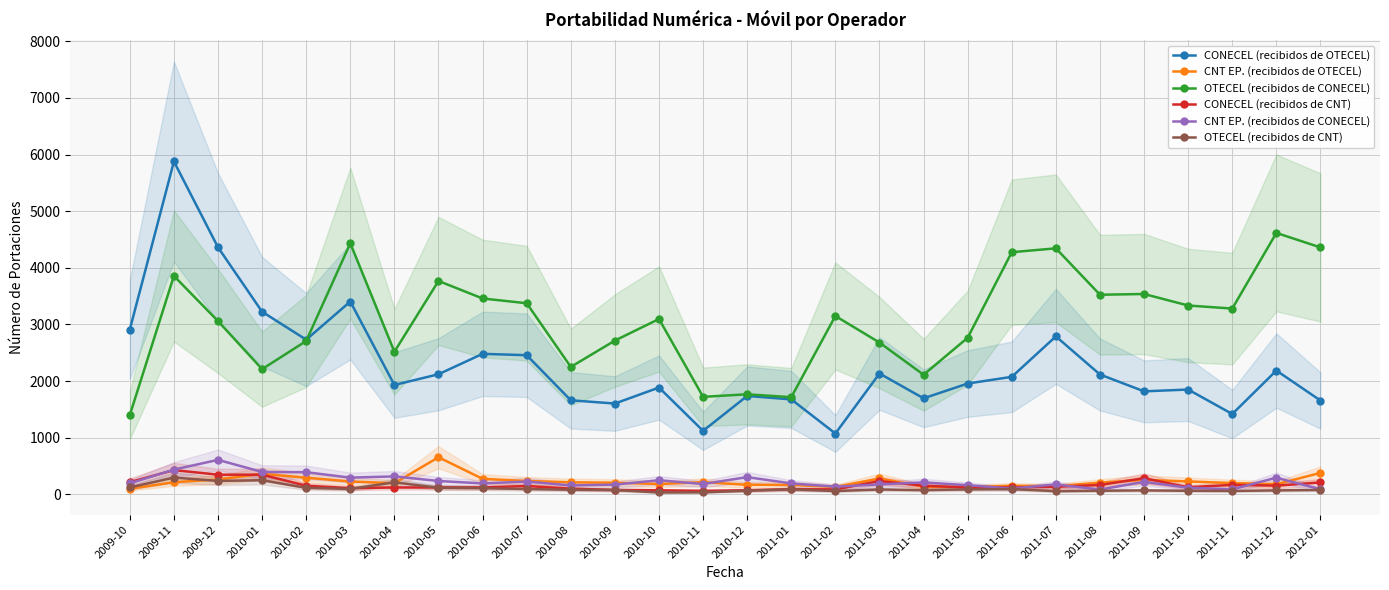

How many series are shown in this chart?

6